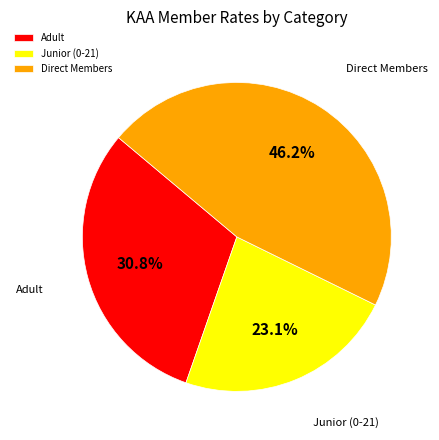

Which slice is the smallest?

Junior (0-21)